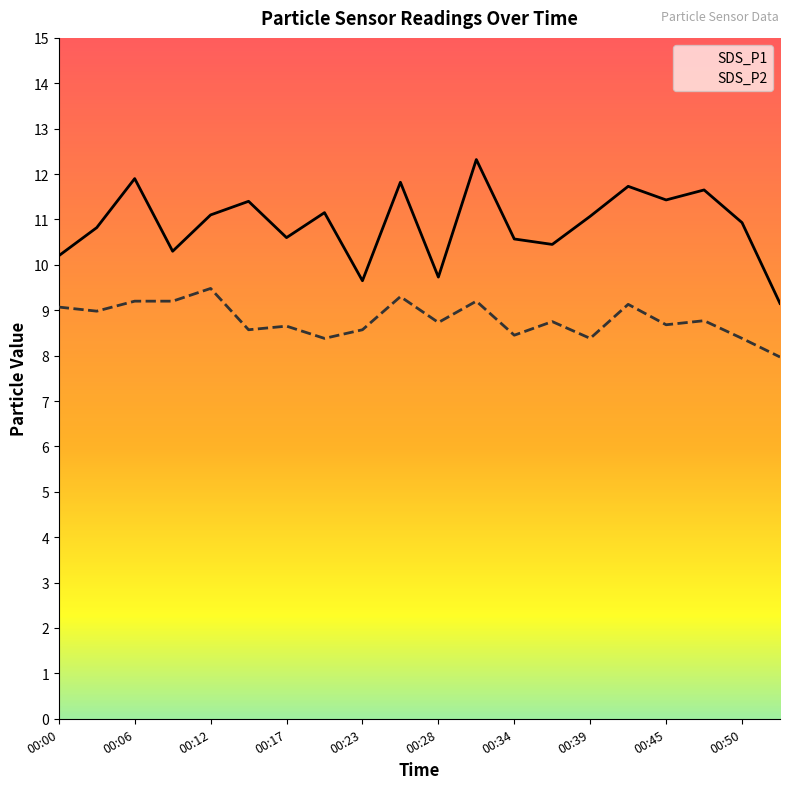

What is the sum of all SDS_P2 values?

175.8